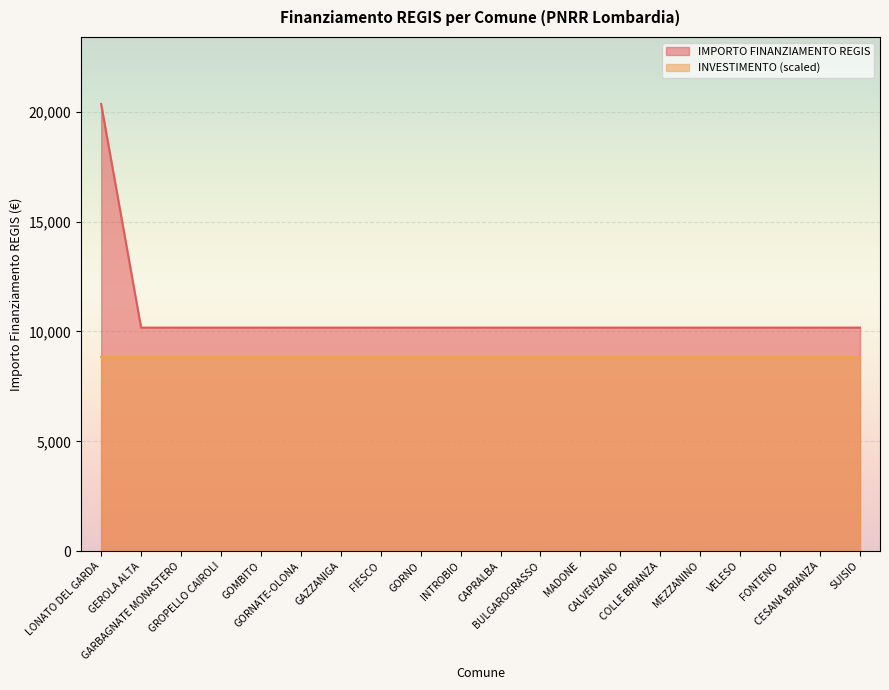

Reading left to right, list all the values displayed in this chart.

LONATO DEL GARDA=20344	GEROLA ALTA=10172	GARBAGNATE MONASTERO=10172	GROPELLO CAIROLI=10172	GOMBITO=10172	GORNATE-OLONA=10172	GAZZANIGA=10172	FIESCO=10172	GORNO=10172	INTROBIO=10172	CAPRALBA=10172	BULGAROGRASSO=10172	MADONE=10172	CALVENZANO=10172	COLLE BRIANZA=10172	MEZZANINO=10172	VELESO=10172	FONTENO=10172	CESANA BRIANZA=10172	SUISIO=10172